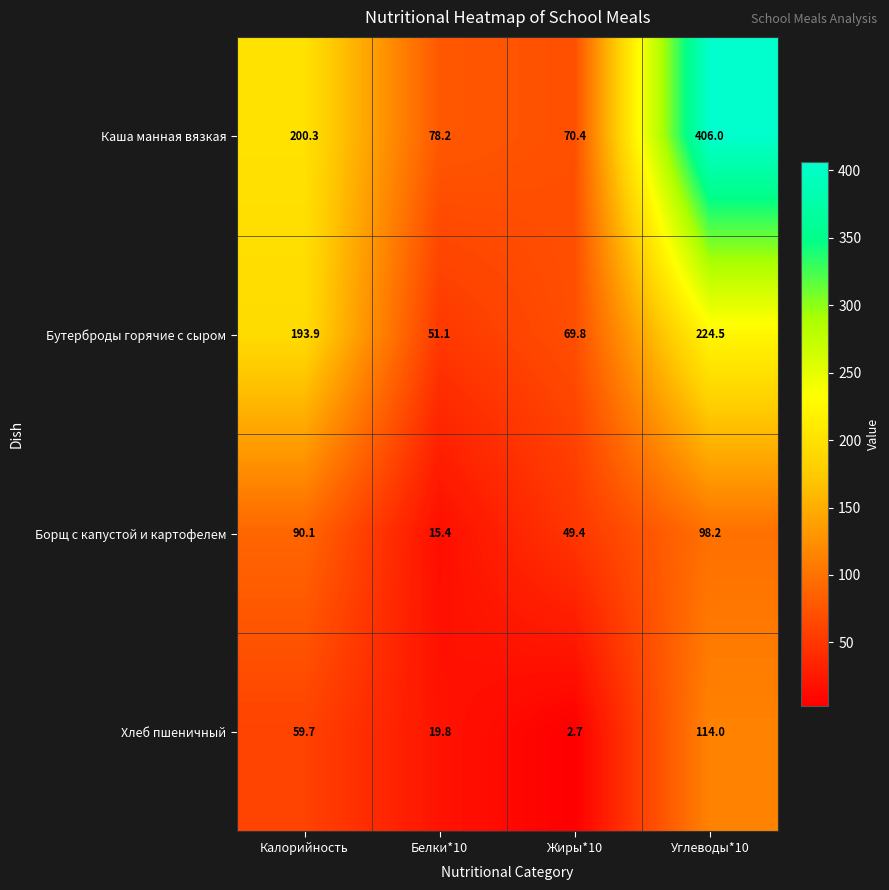

Reading left to right, transcribe all the data shown in this chart.

Каша манная вязкая: 200.3	78.2	70.4	406.0
Бутерброды горячие с сыром: 193.9	51.1	69.8	224.5
Борщ с капустой и картофелем: 90.1	15.4	49.4	98.2
Хлеб пшеничный: 59.7	19.8	2.7	114.0